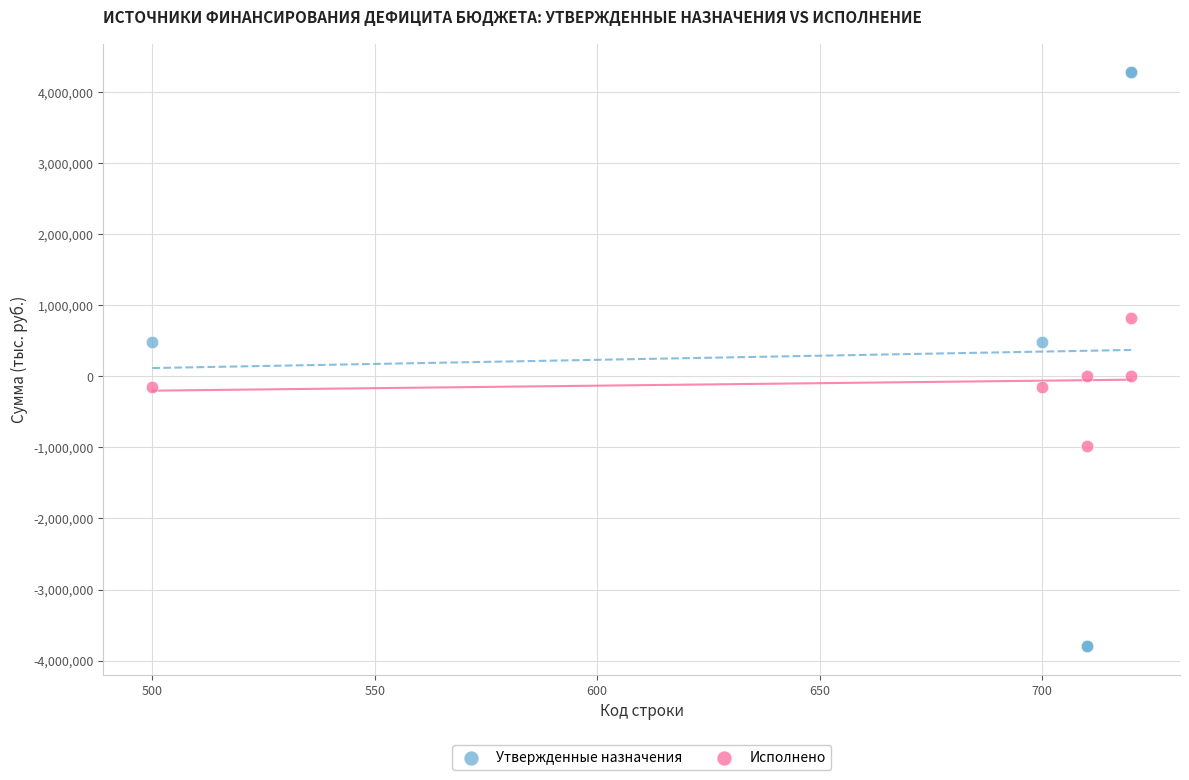

Which series has the widest spread of Y values?

Утвержденные назначения